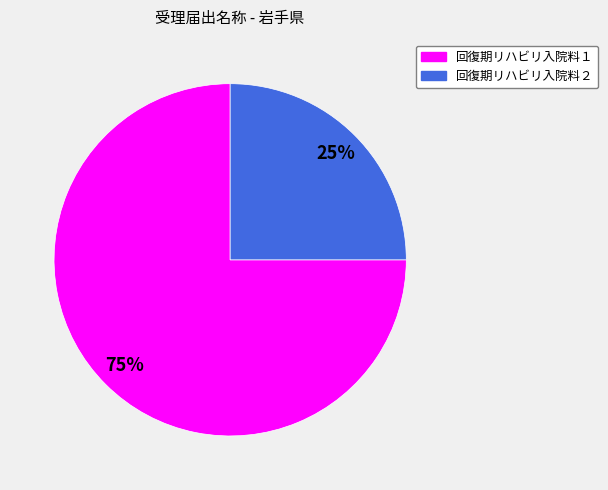

What percentage is the 回復期リハビリ入院料２ slice, to the nearest percent?

25%